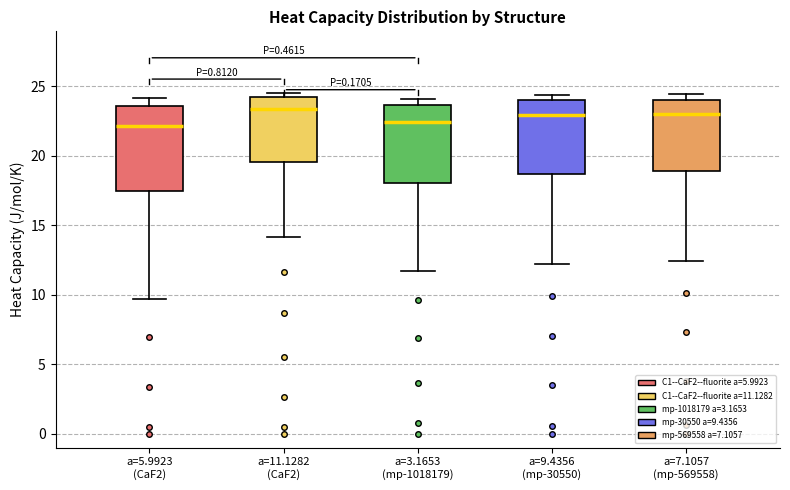

Where does the lower whisker of the box for a=9.4356 (mp-30550) end on the y-axis? The values are not printed on the chart, so give them approximately, as read against the axis.

12.0